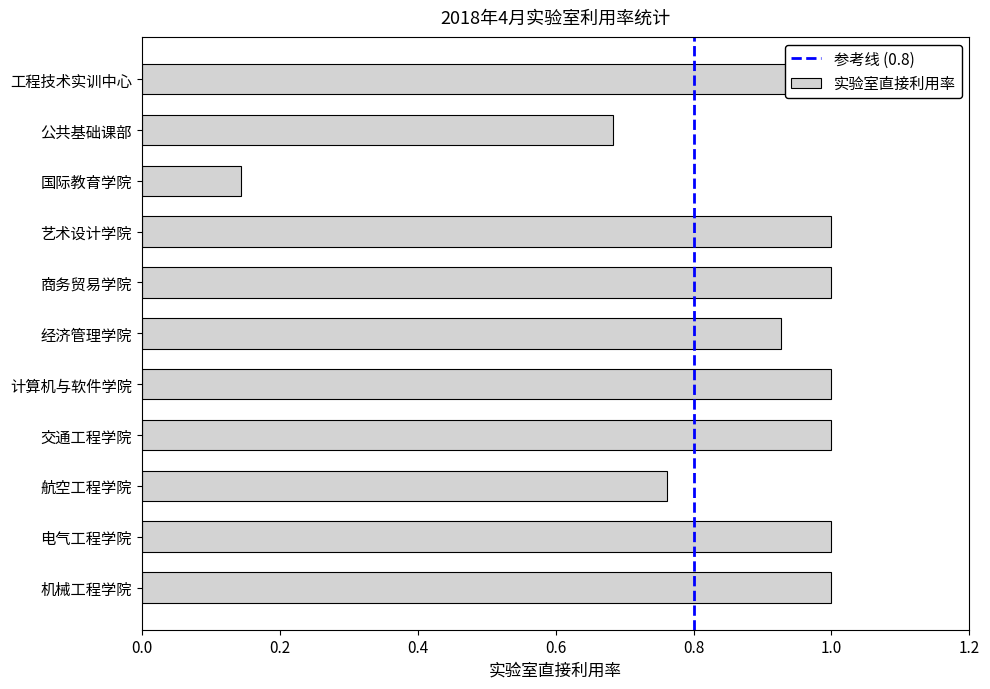

Is it true that the value at 经济管理学院 is 0.3?

False